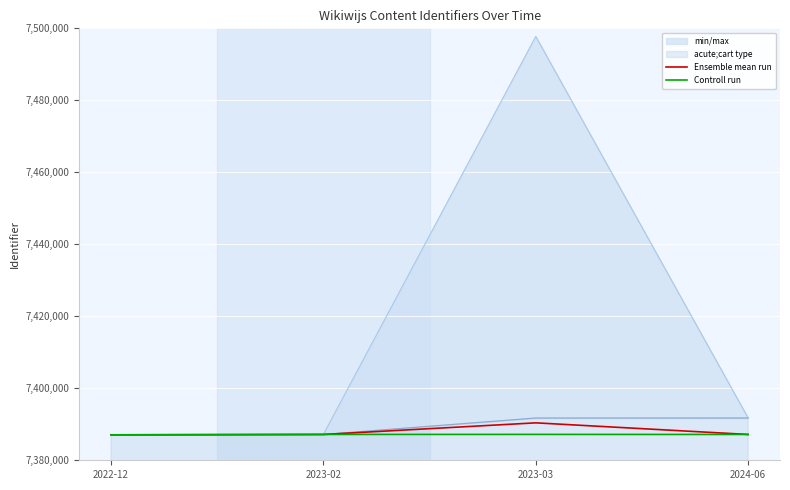

What is the average value of the Ensemble mean run series?

7387953